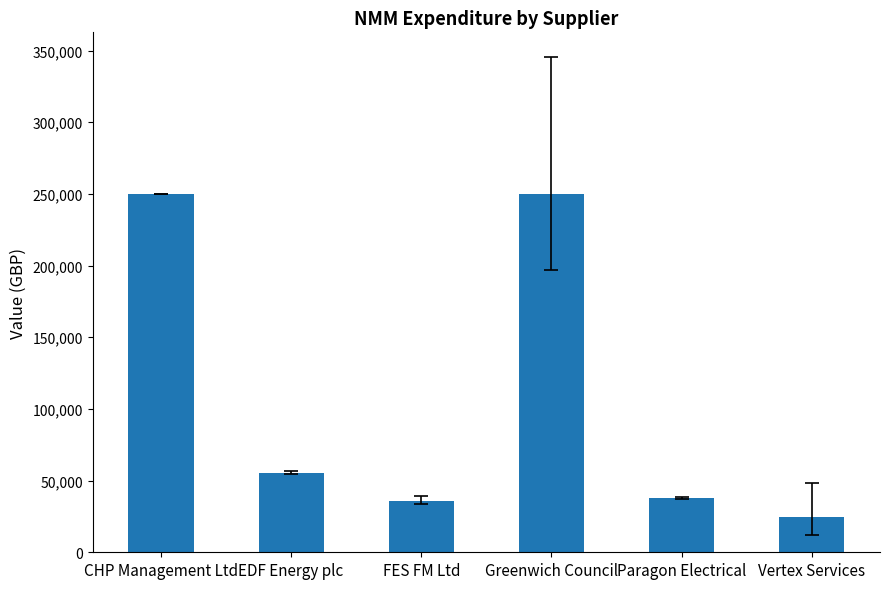

Approximately how many times larger is the value at FES FM Ltd compared to Greenwich Council?

0.1